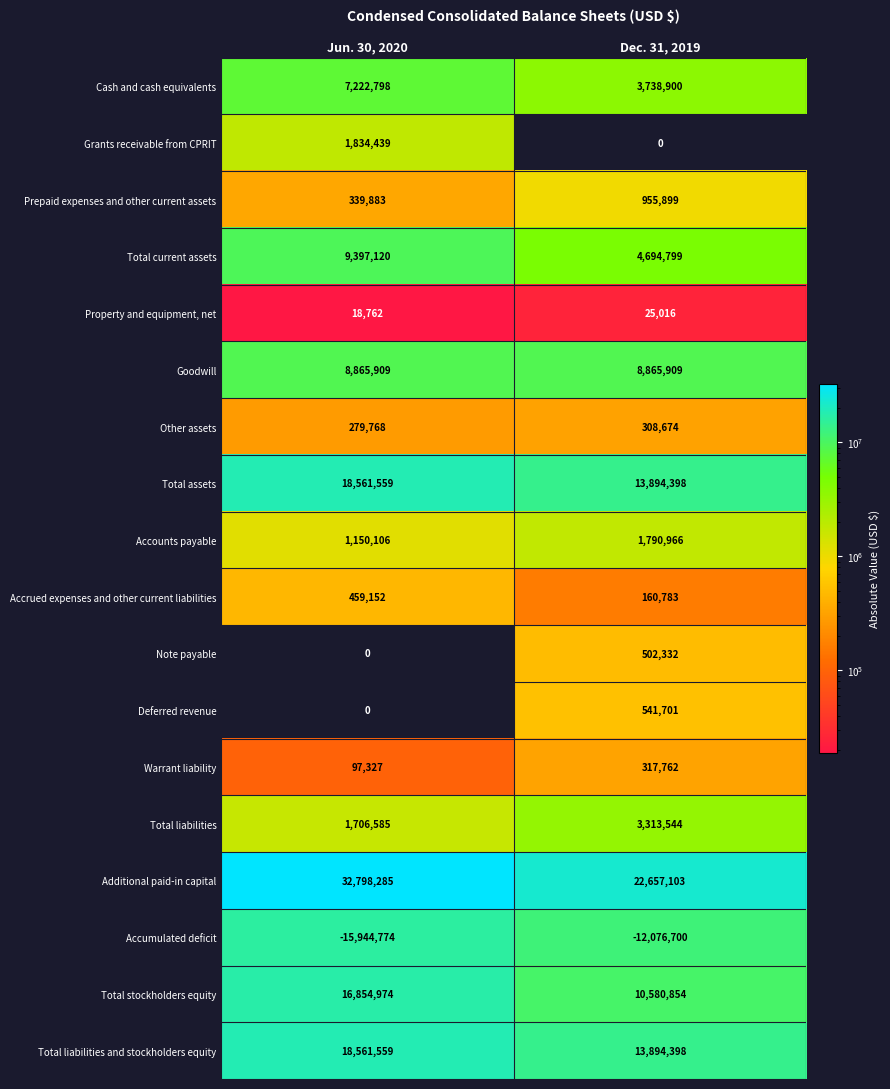

What is the approximate value of Goodwill at Jun. 30, 2020?

8865909